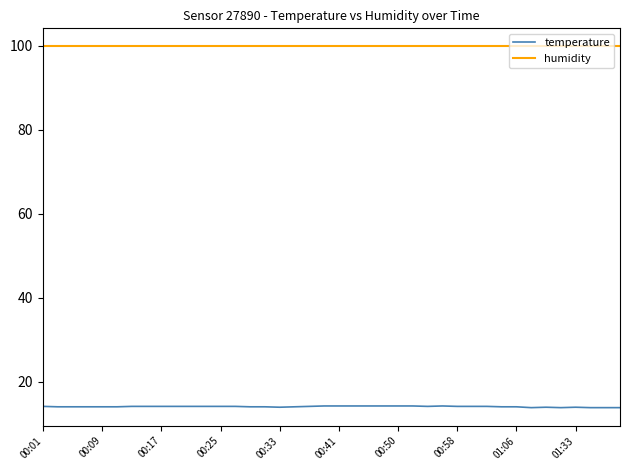

Which series has the largest total across all categories?

humidity